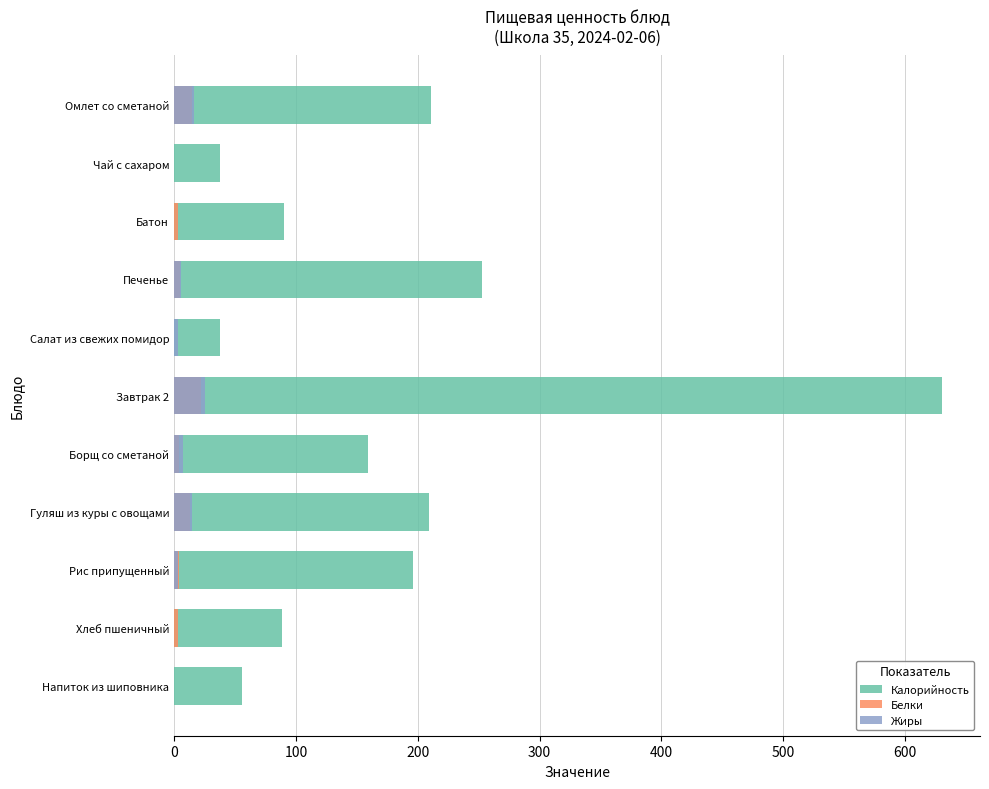

What is the difference between the second highest and second lowest values in the Жиры series?

16.0